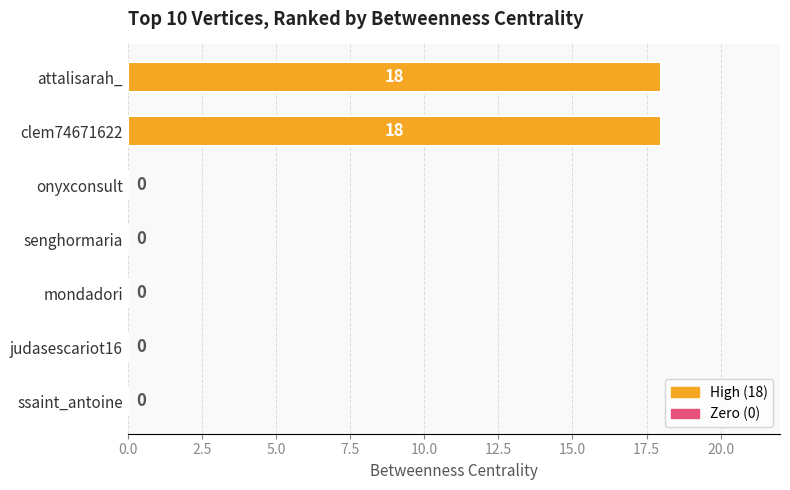

Which has a higher value, mondadori or attalisarah_?

attalisarah_